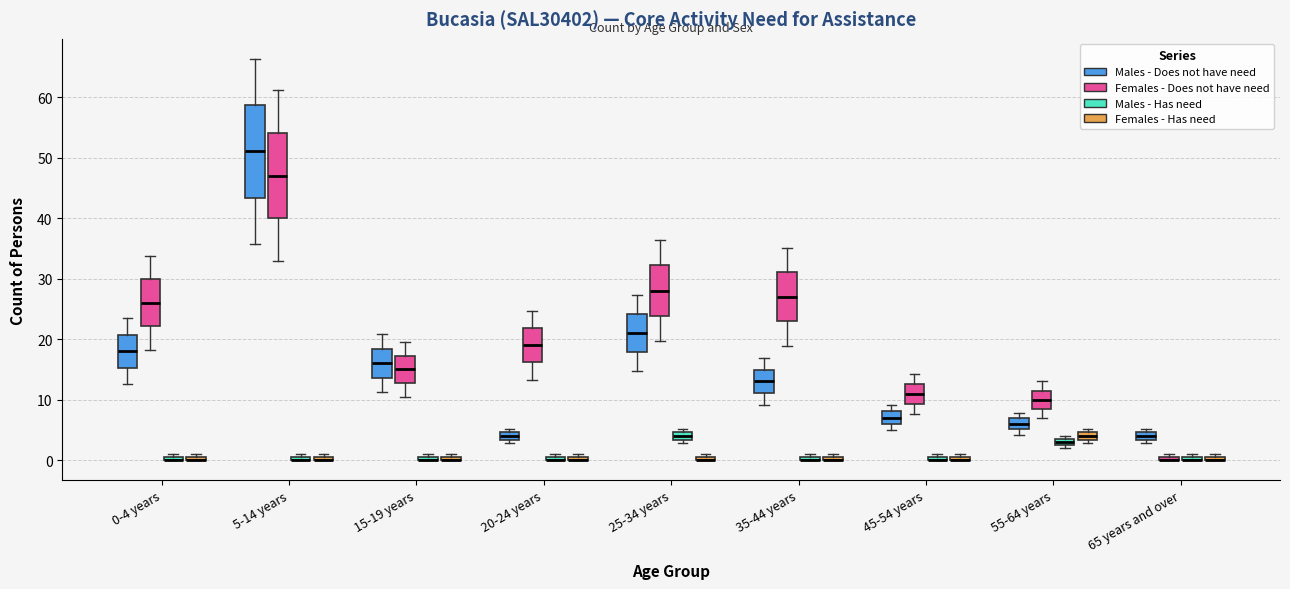

Which box is the tallest, from its lower edge to its upper edge?

5-14 years (Males - Does not have need)